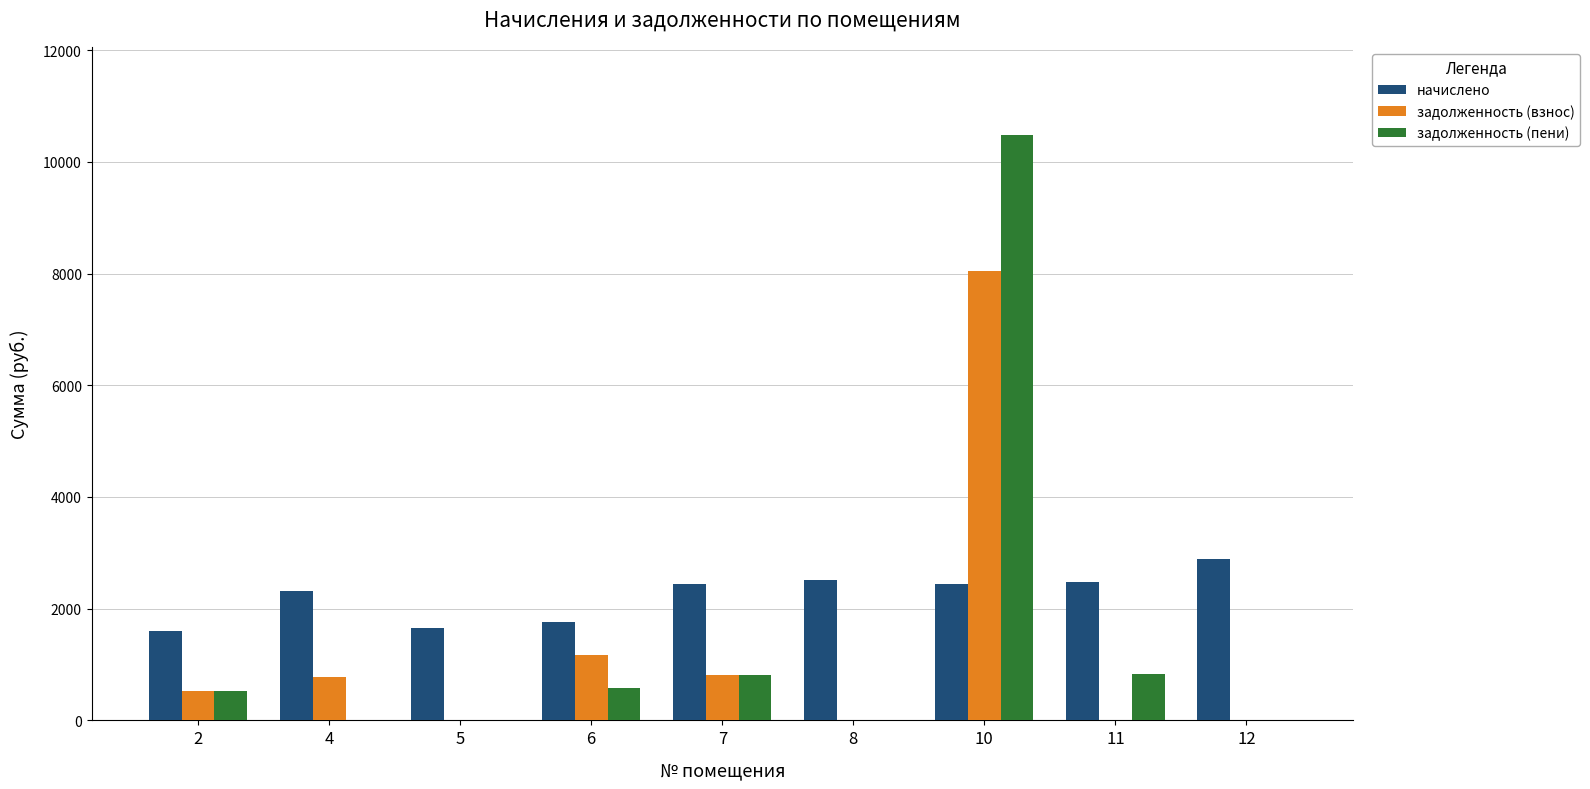

What is the sum of the задолженность (взнос) values at 12 and 7?

815.1